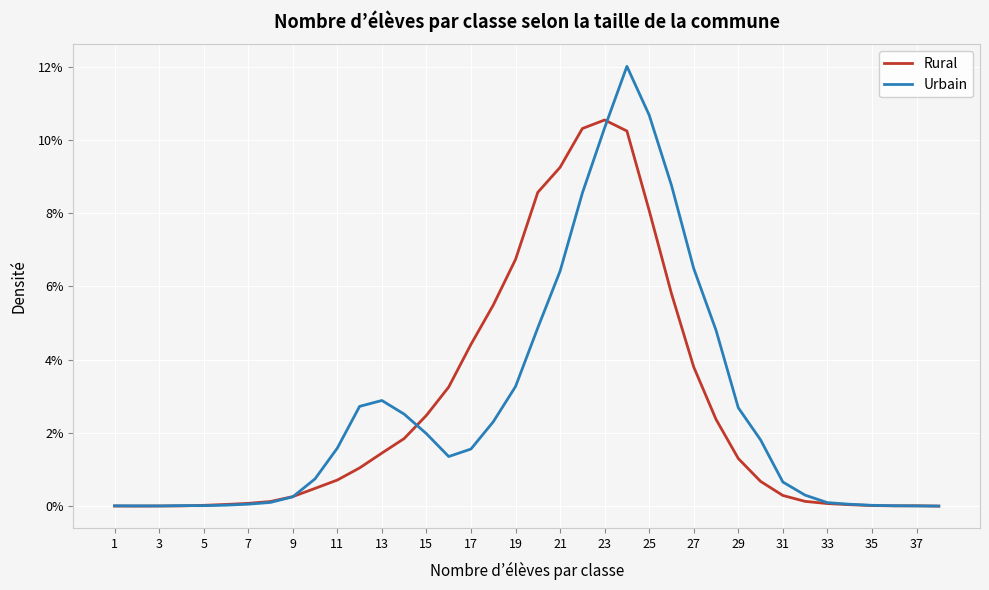

True or false: Rural has more than 1 points higher than both neighbors.

True